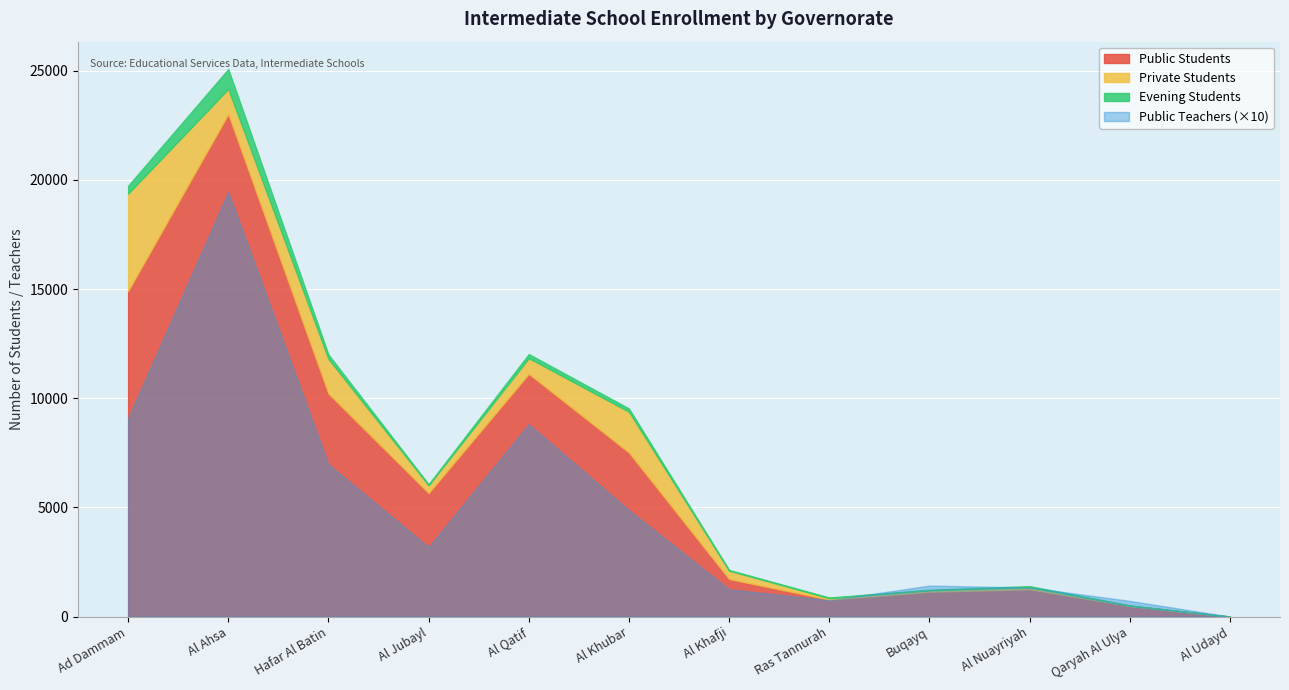

What is the total value across all series at Al Khubar?

10037